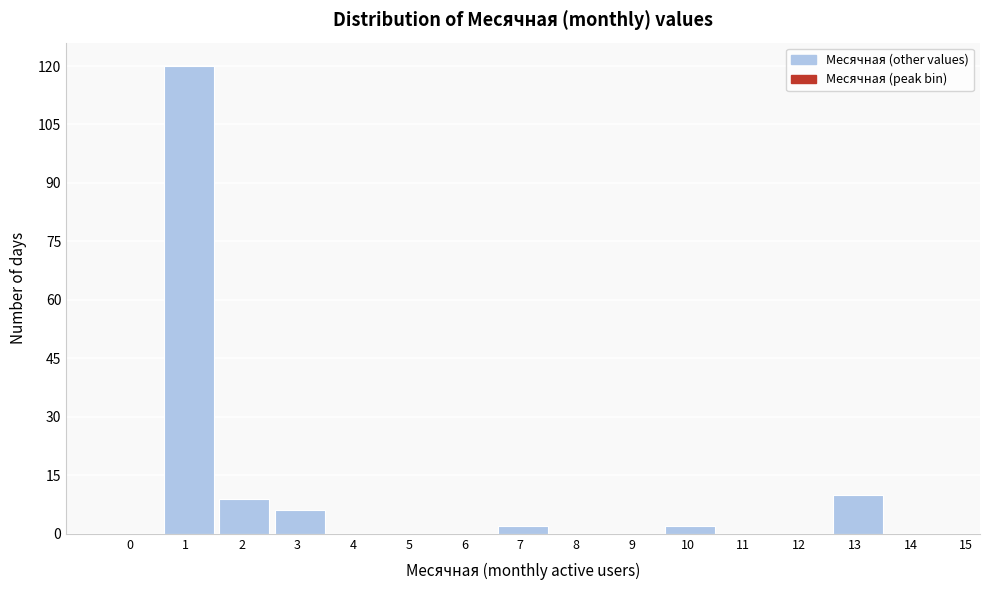

Reading right to left, what are all the values shown in this chart?

14=0	13=10	12=0	11=0	10=2	9=0	8=0	7=2	6=0	5=0	4=0	3=6	2=9	1=120	0=0